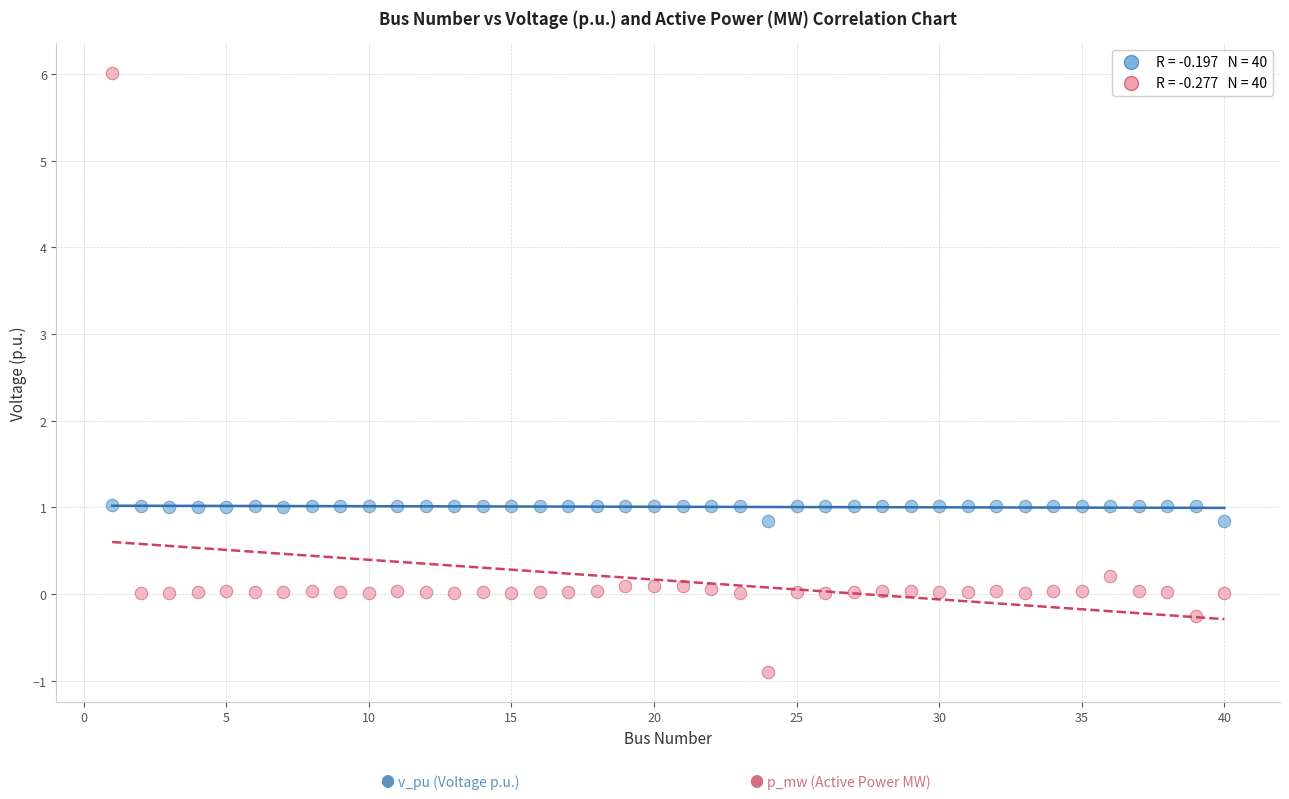

Across all data points, what is the range of X values (max minus min)?

39.0